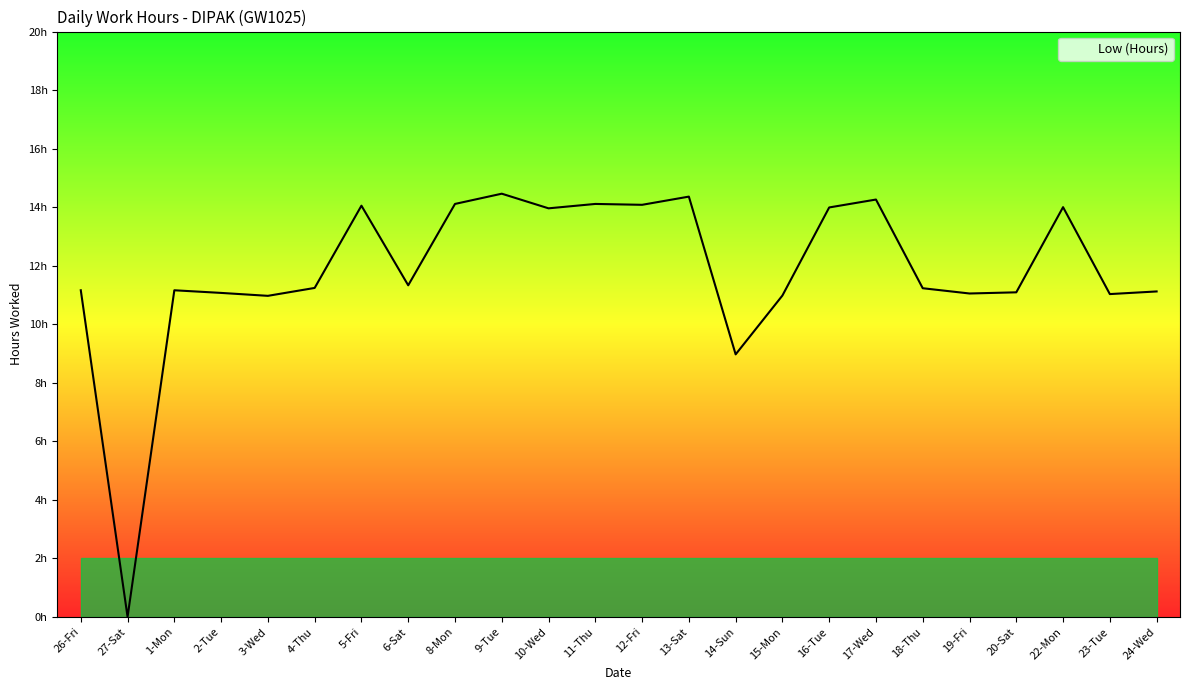

Approximately how many times larger is the value at 8-Mon compared to 13-Sat?

1.0